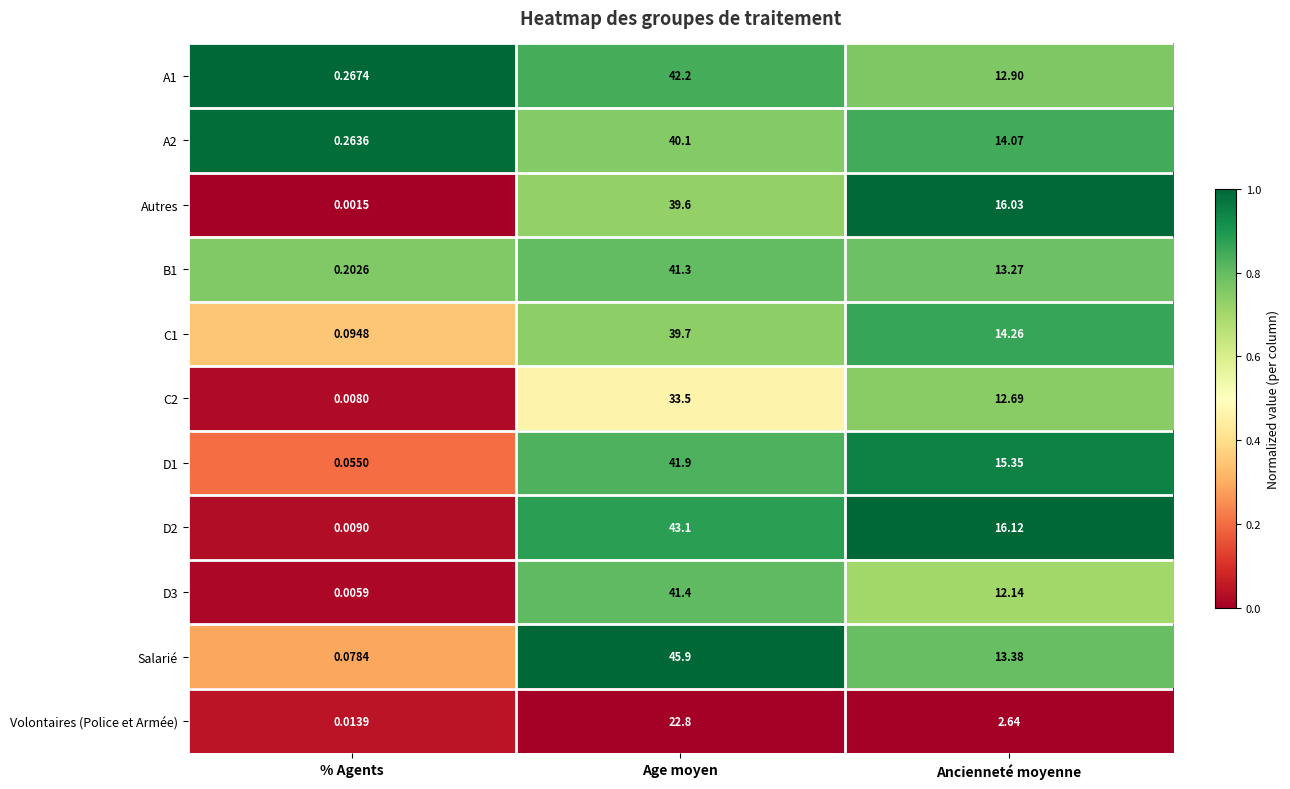

Which label corresponds to the largest value in the chart?

Age moyen